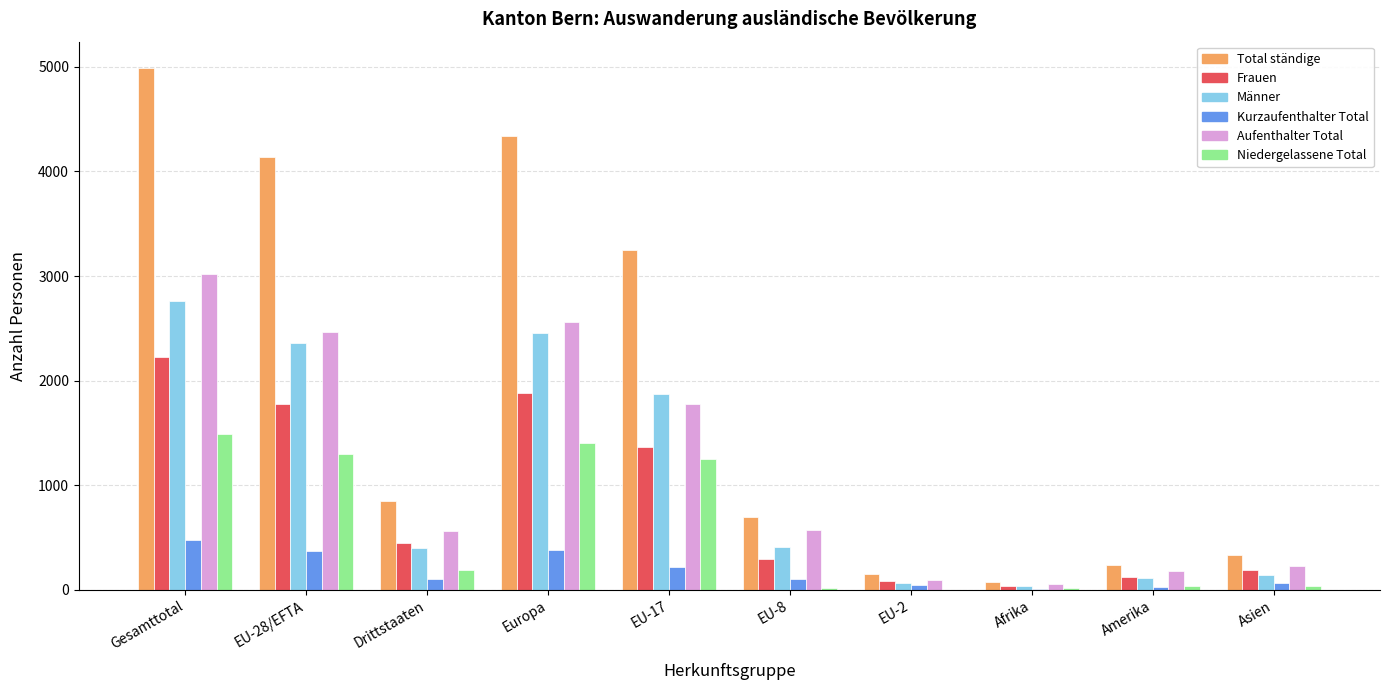

How many series are shown in this chart?

6